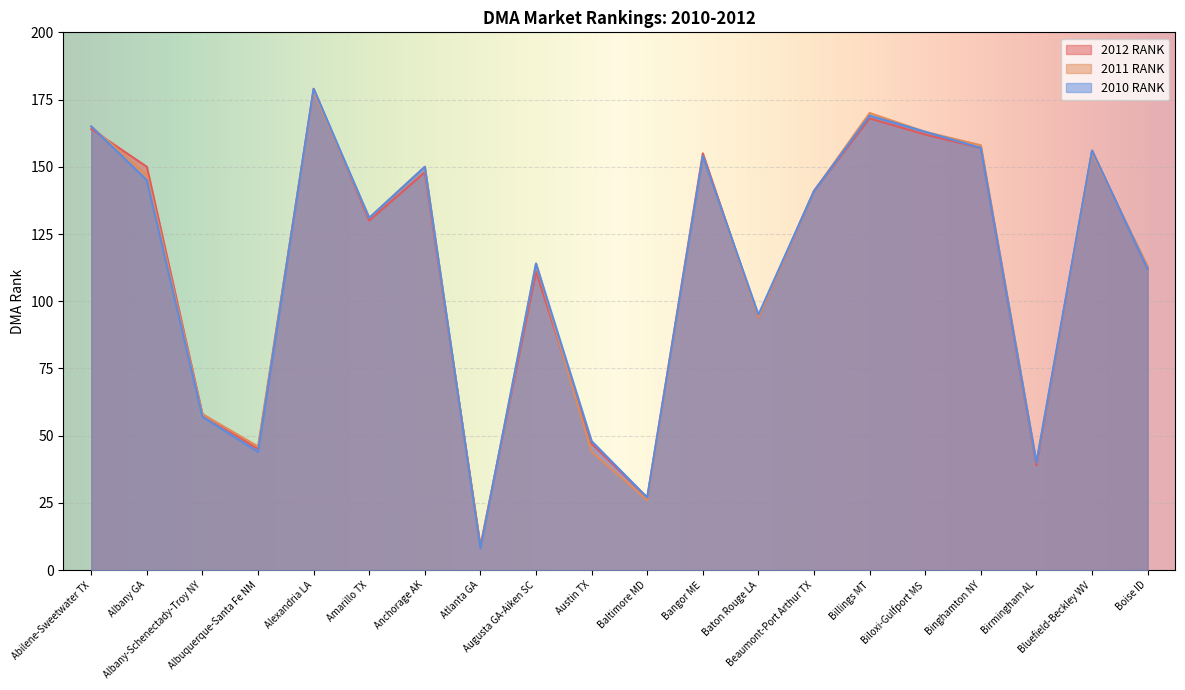

True or false: 2012 RANK and 2011 RANK cross at least once.

True